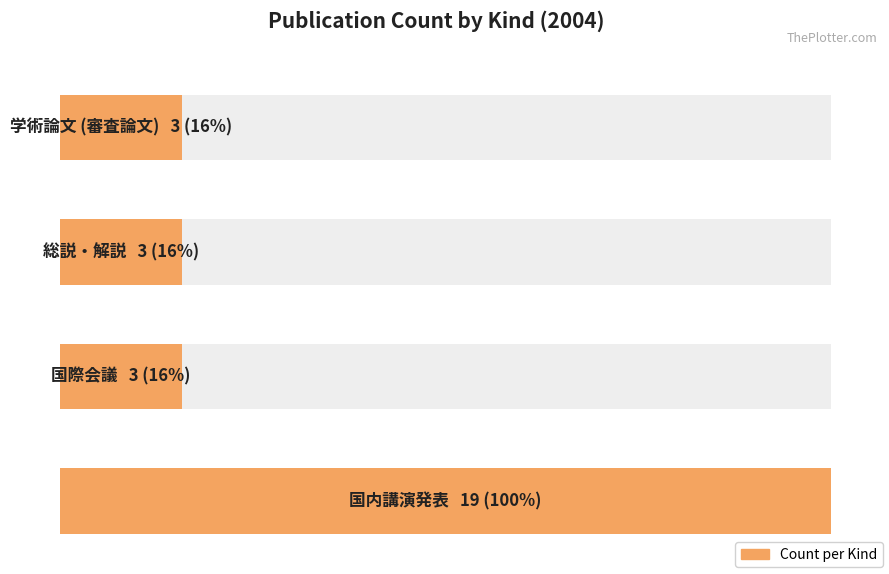

At which label is the value closest to 11?

学術論文 (審査論文)